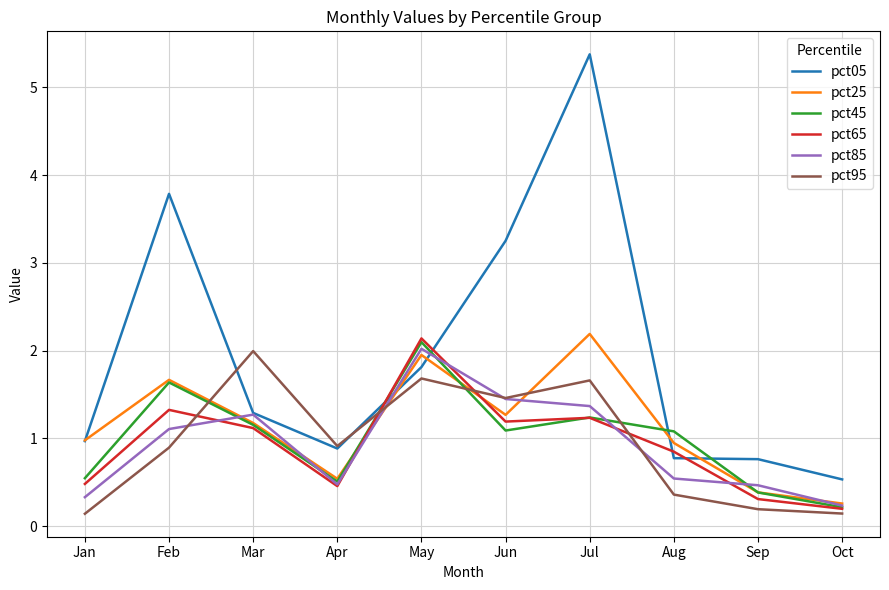

What is the approximate value of pct25 at Mar?

1.2